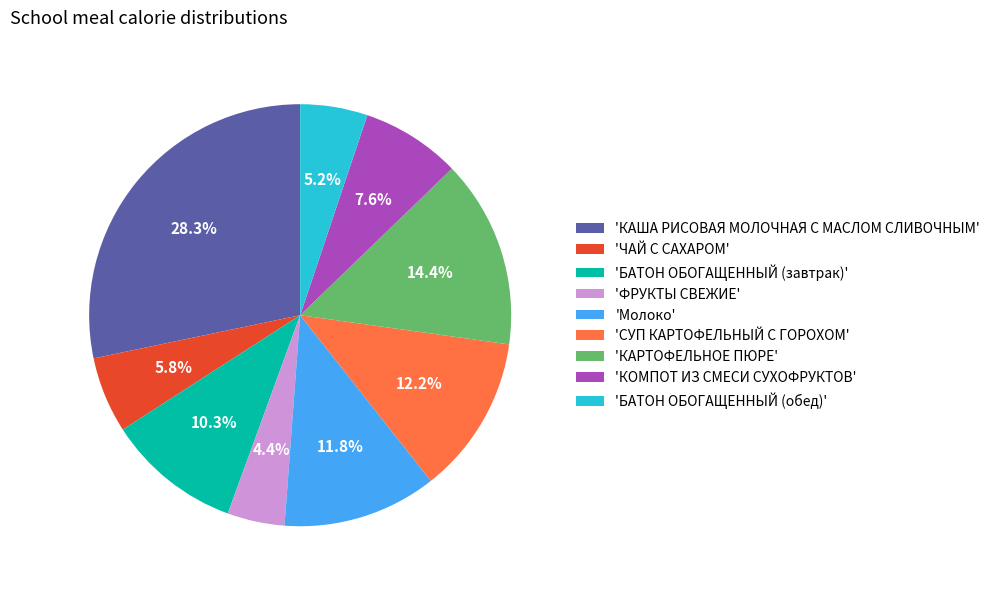

Is there any slice that represents more than half of the pie?

No